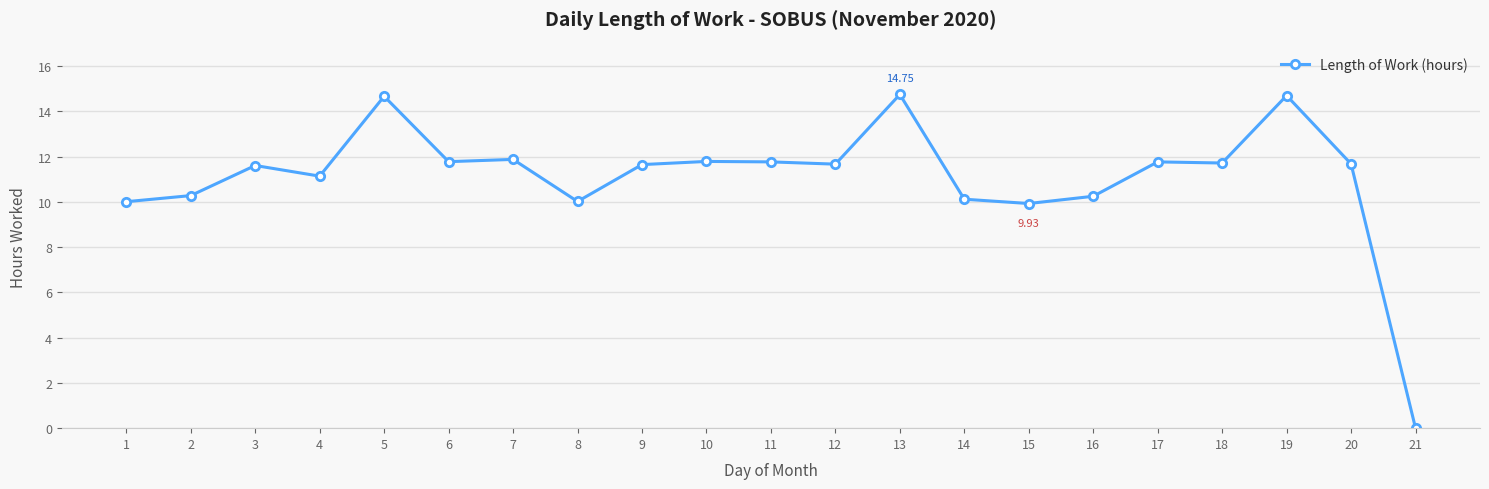

Does the chart display data point markers on the line(s)?

Yes